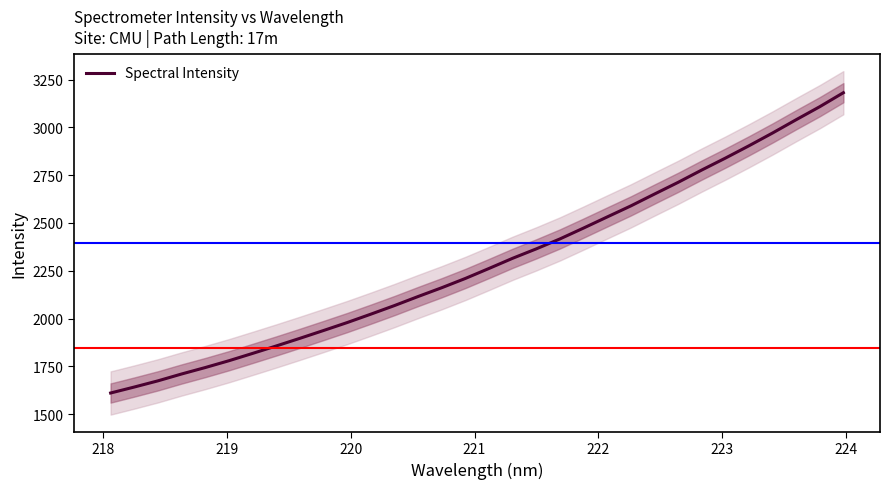

How many values are below 2262?

16